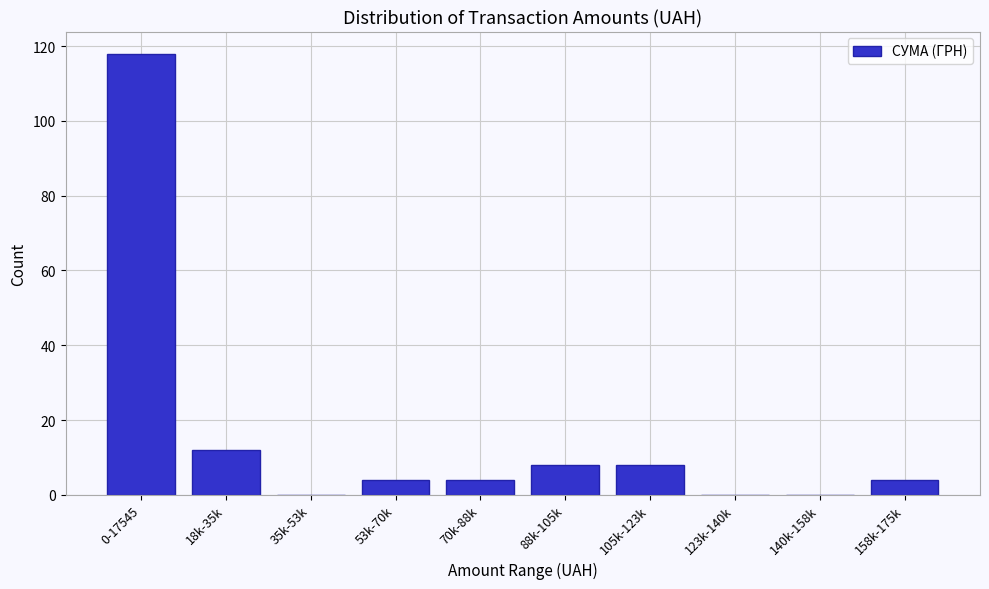

Reading left to right, extract all data points from this chart.

0-17545=118	18k-35k=12	35k-53k=0	53k-70k=4	70k-88k=4	88k-105k=8	105k-123k=8	123k-140k=0	140k-158k=0	158k-175k=4